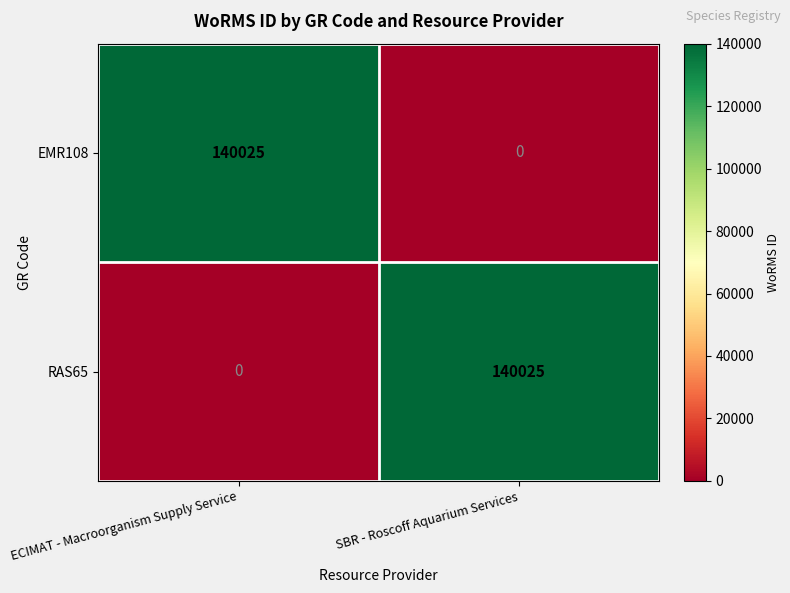

What is the sum of the EMR108 values at ECIMAT - Macroorganism Supply Service and SBR - Roscoff Aquarium Services?

140025